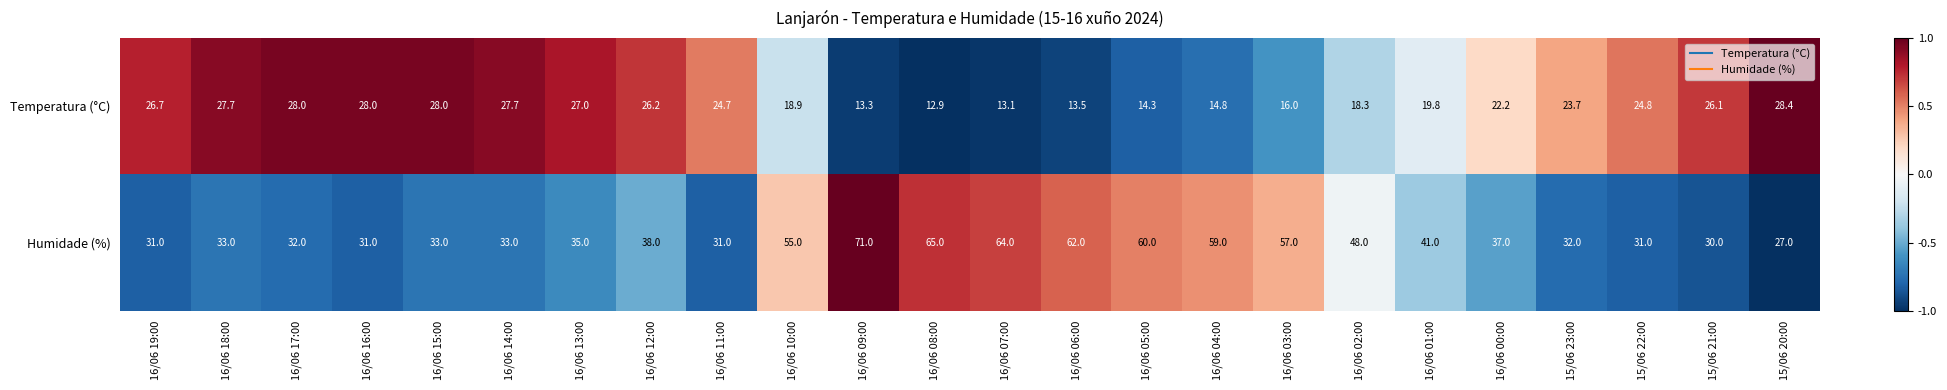

How many data points does each series have?

24